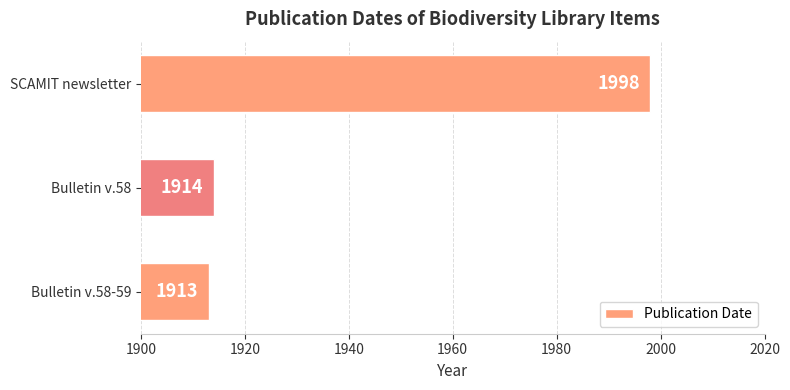

Rank the categories by value from highest to lowest.

SCAMIT newsletter, Bulletin v.58, Bulletin v.58-59